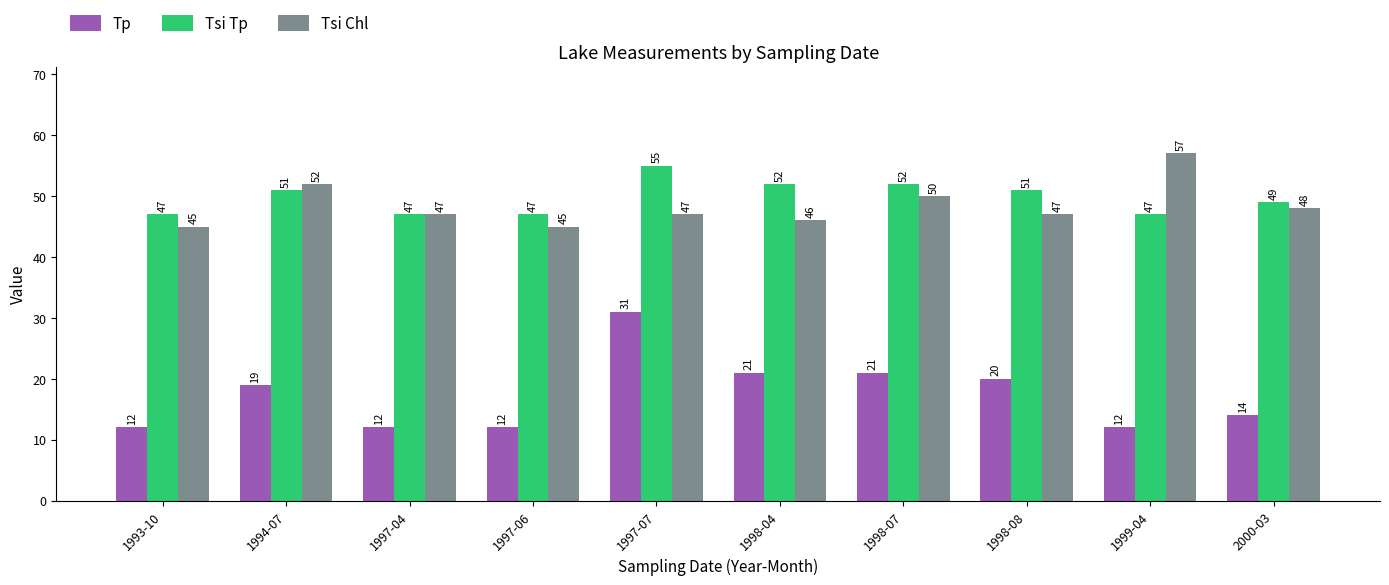

What is the average value of the Tsi Tp series?

50